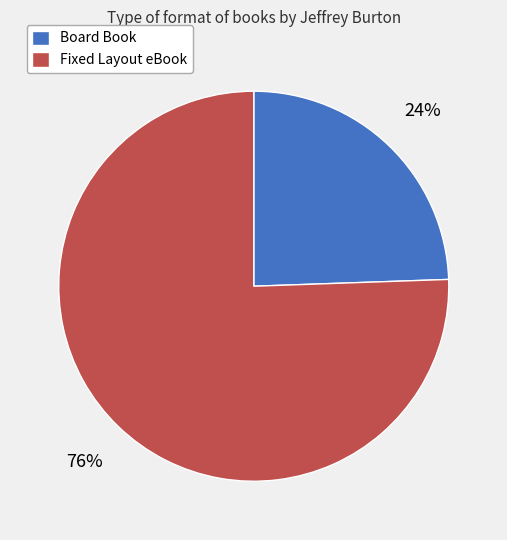

Between Fixed Layout eBook and Board Book, which is larger?

Fixed Layout eBook